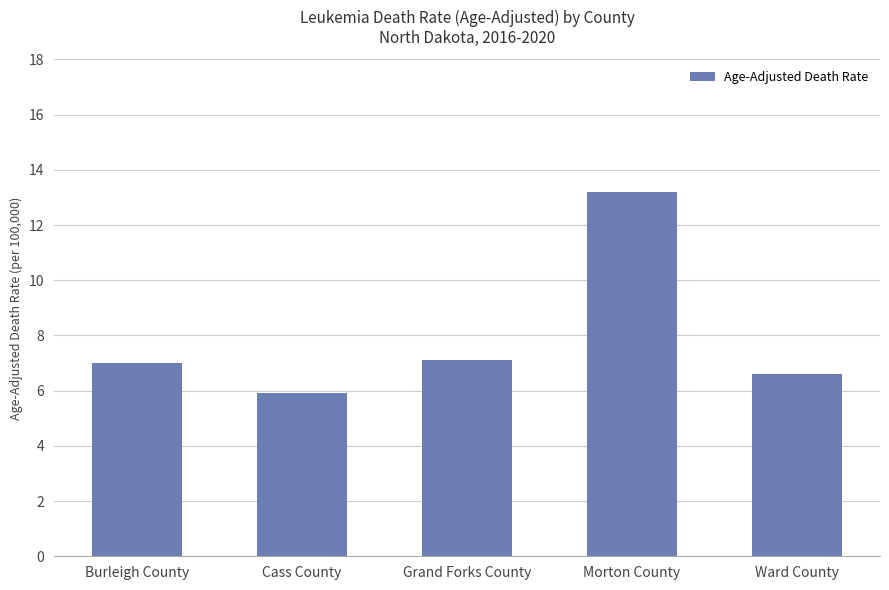

The chart shows a value of 13.2 at Morton County. True or false?

True